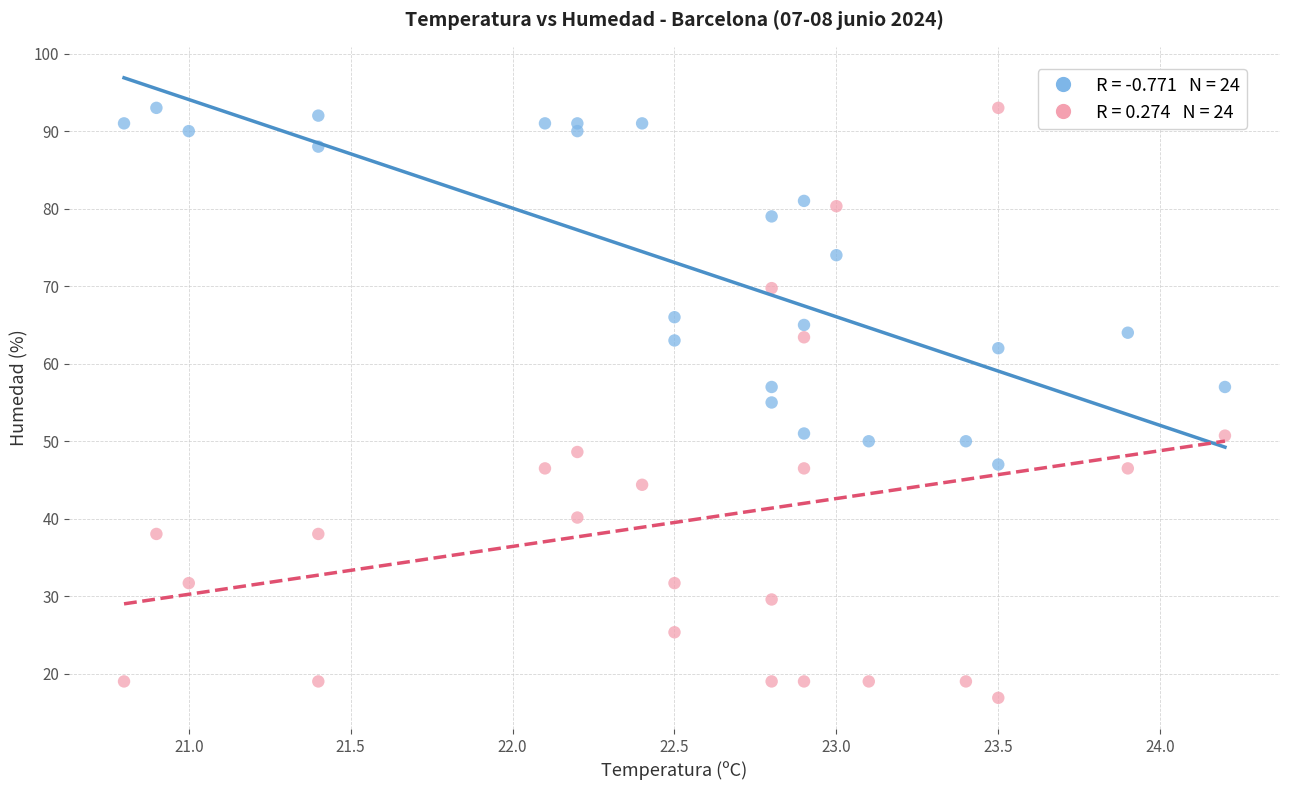

Across all series, what Y value is closest to 54?

55.0